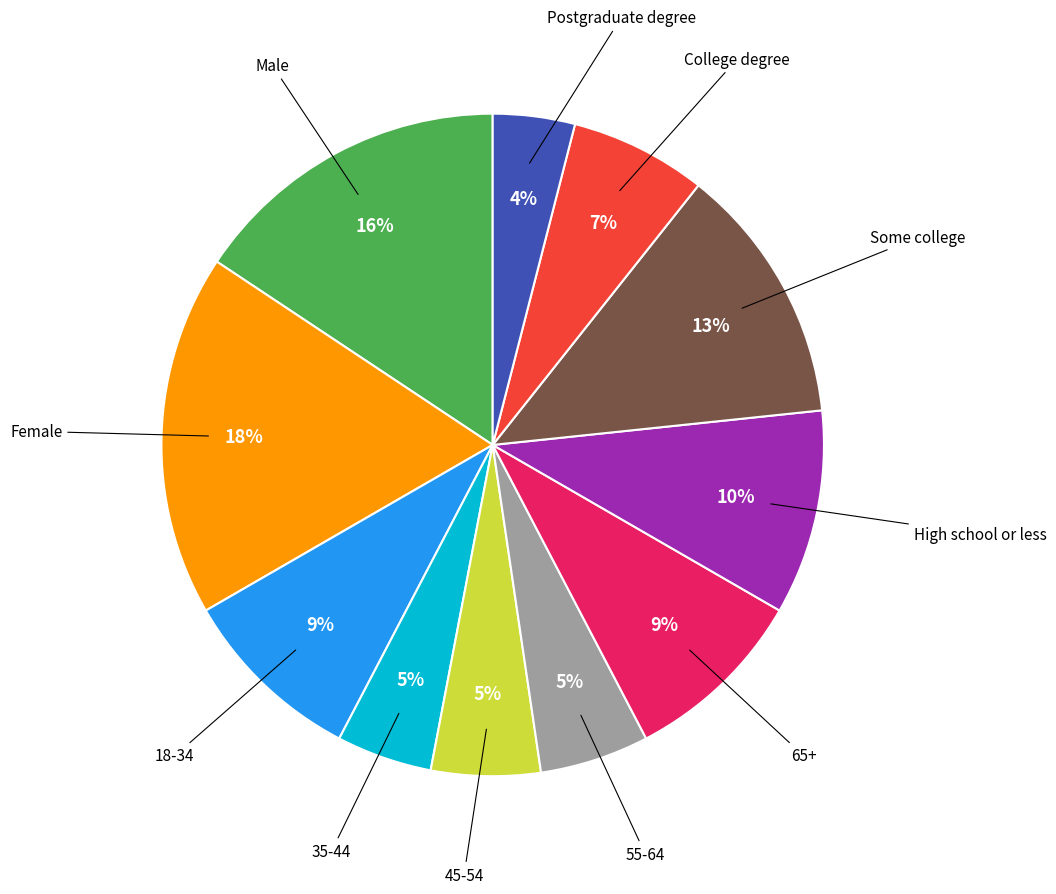

Is there any slice that represents more than half of the pie?

No